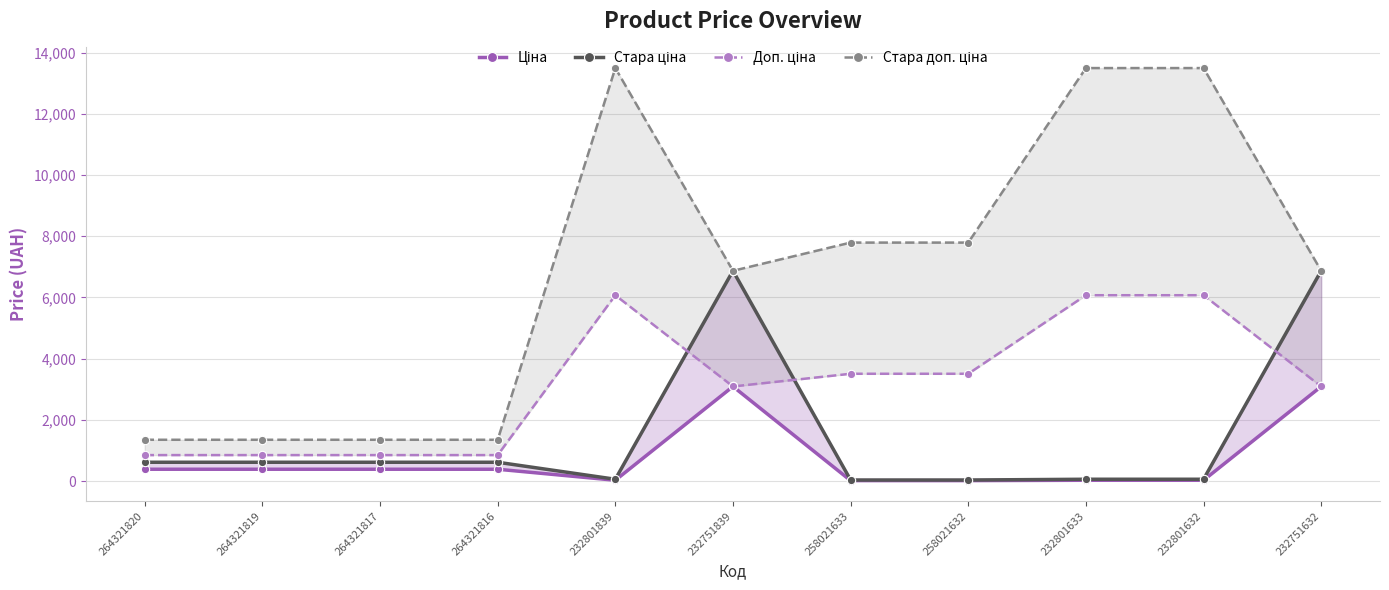

What is the lowest value of the Ціна series?

15.6